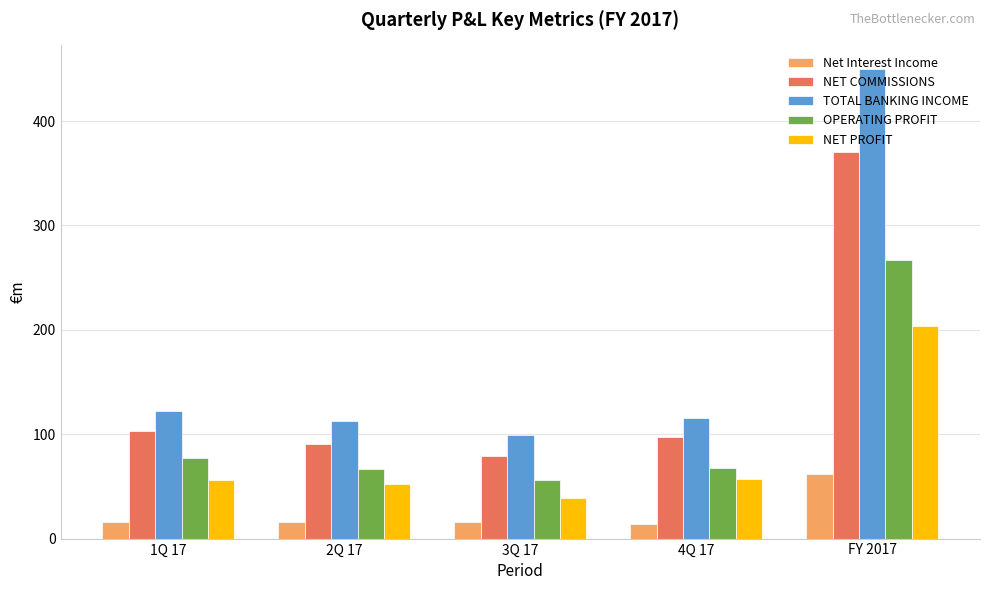

How many categories are shown in the chart?

5